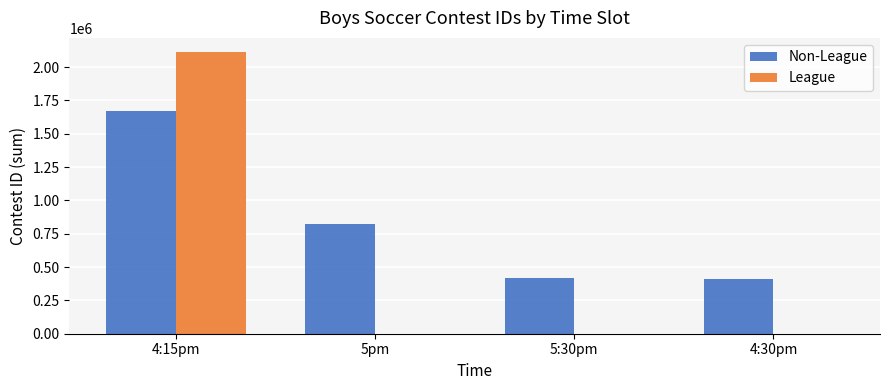

Is the value of League at 4:30pm greater than the value of Non-League at 4:15pm?

No